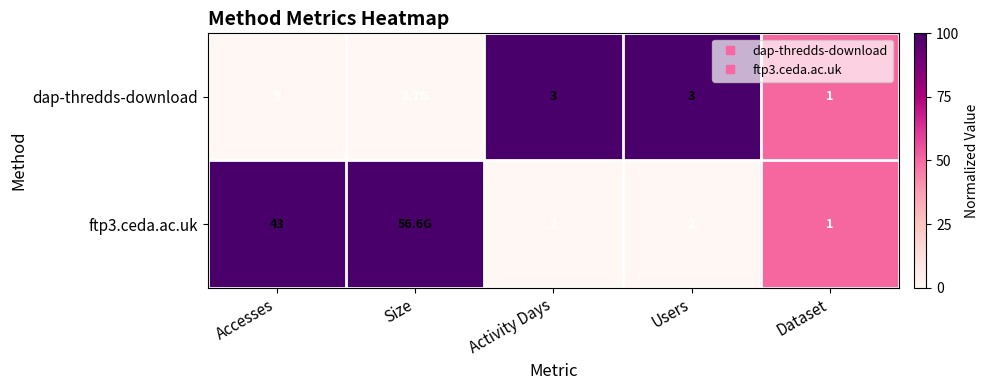

How many values in ftp3.ceda.ac.uk are above zero?

3